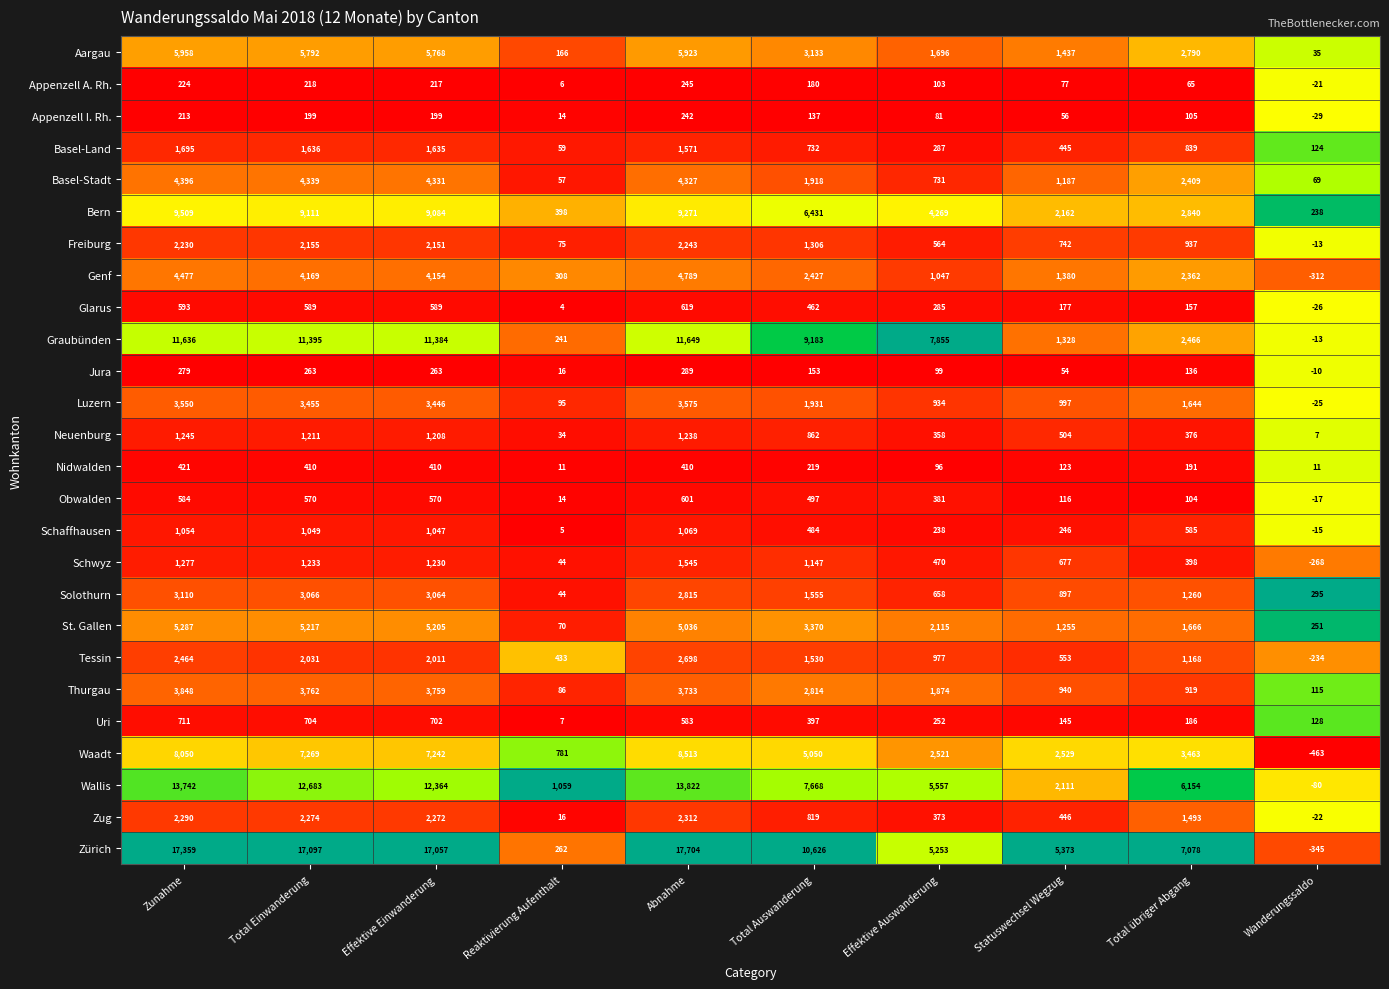

At how many categories does at least one series exceed 0?

10